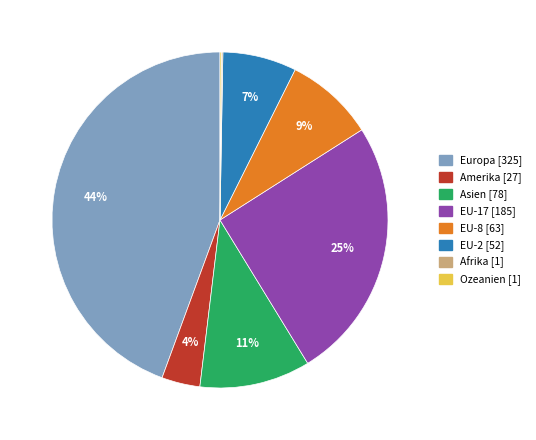

Between EU-2 and EU-17, which is larger?

EU-17